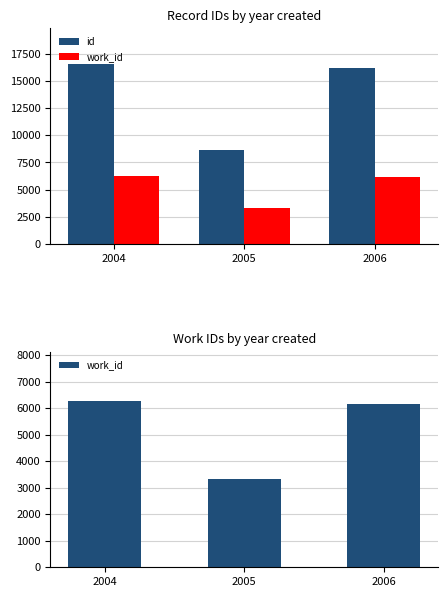

List the series in order of their overall mean, highest first.

id, work_id